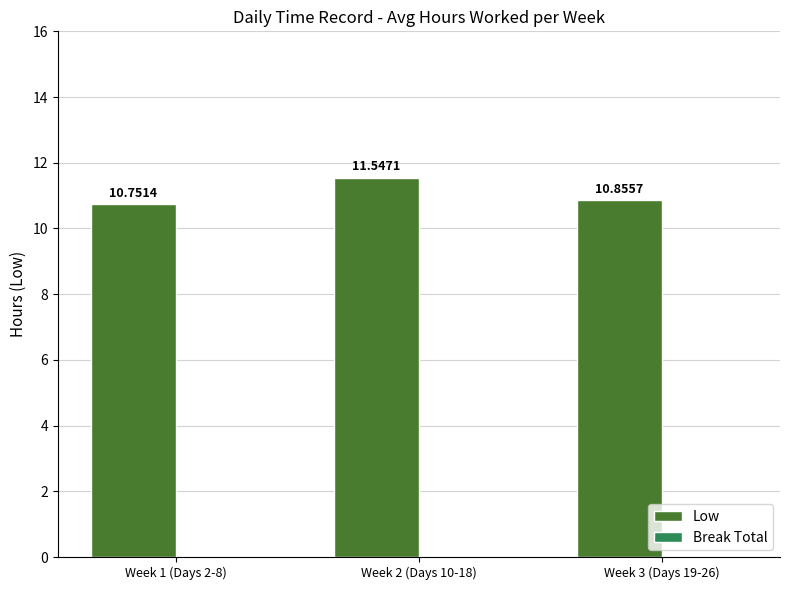

What is the sum of the values at Week 1 (Days 2-8) and Week 3 (Days 19-26)?

21.6